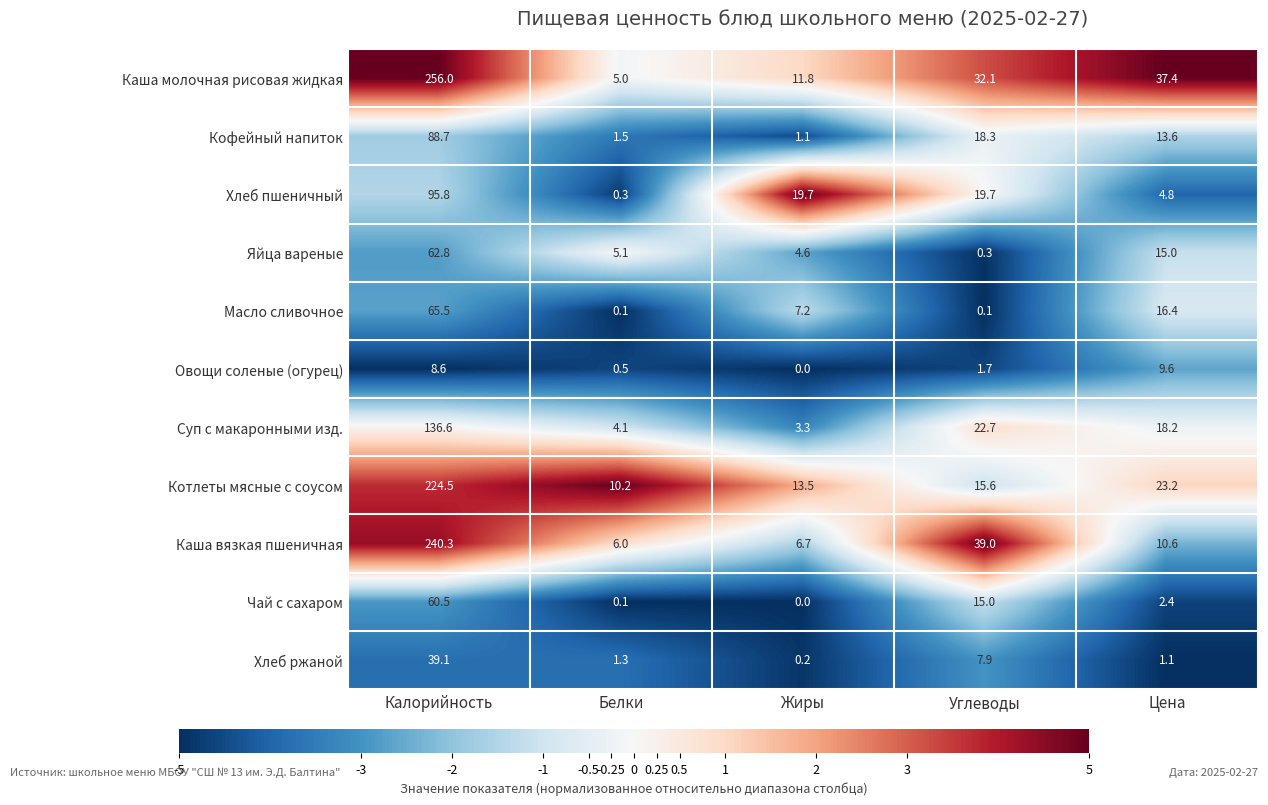

Where is Суп с макаронными изд. nearest to the value 69?

Углеводы